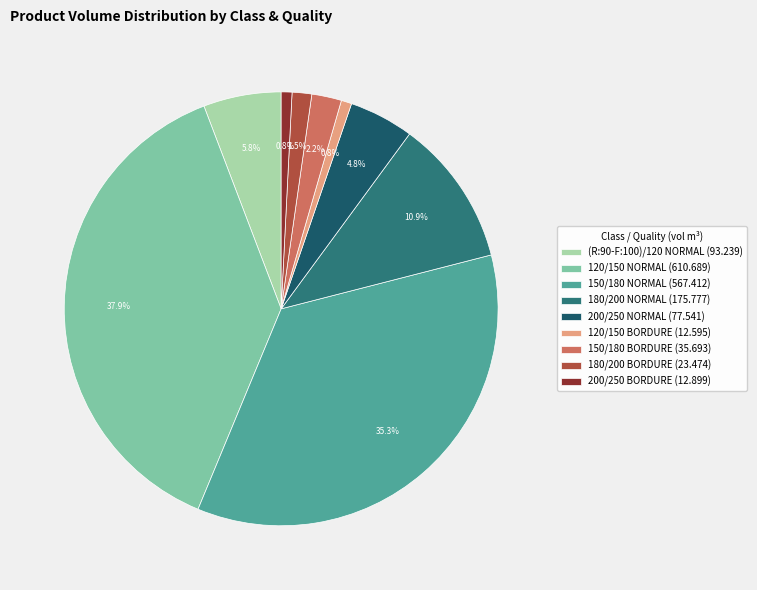

Count the number of slices in the pie.

9